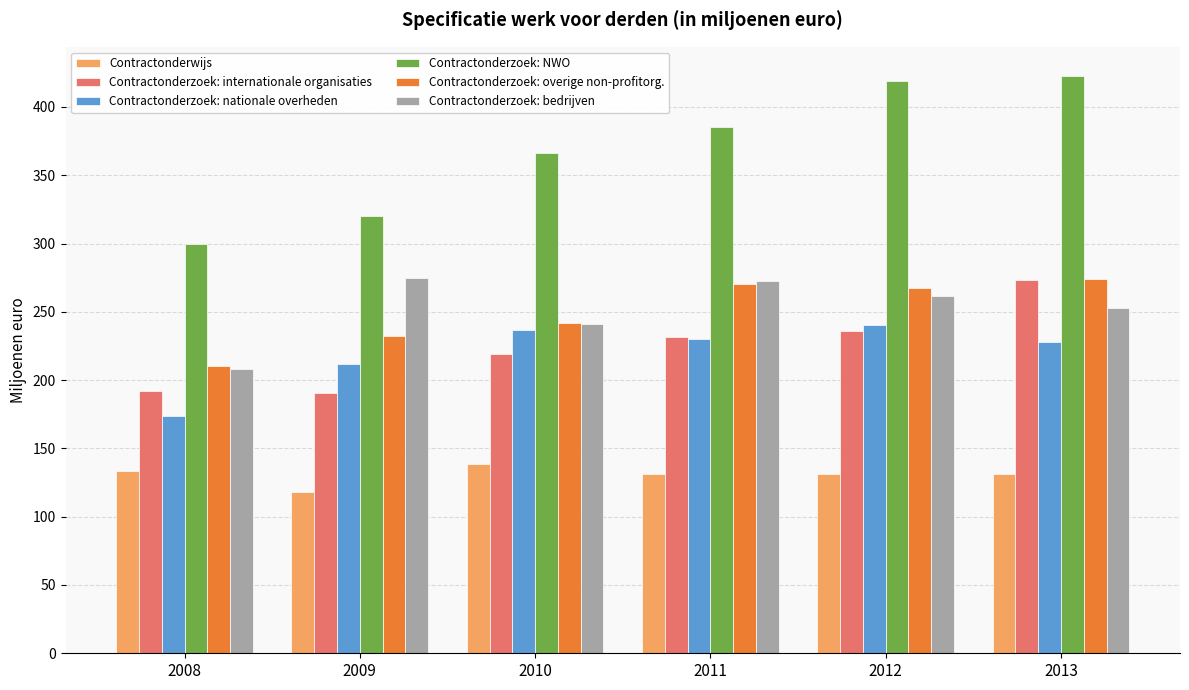

Does the chart contain stacked bars?

No